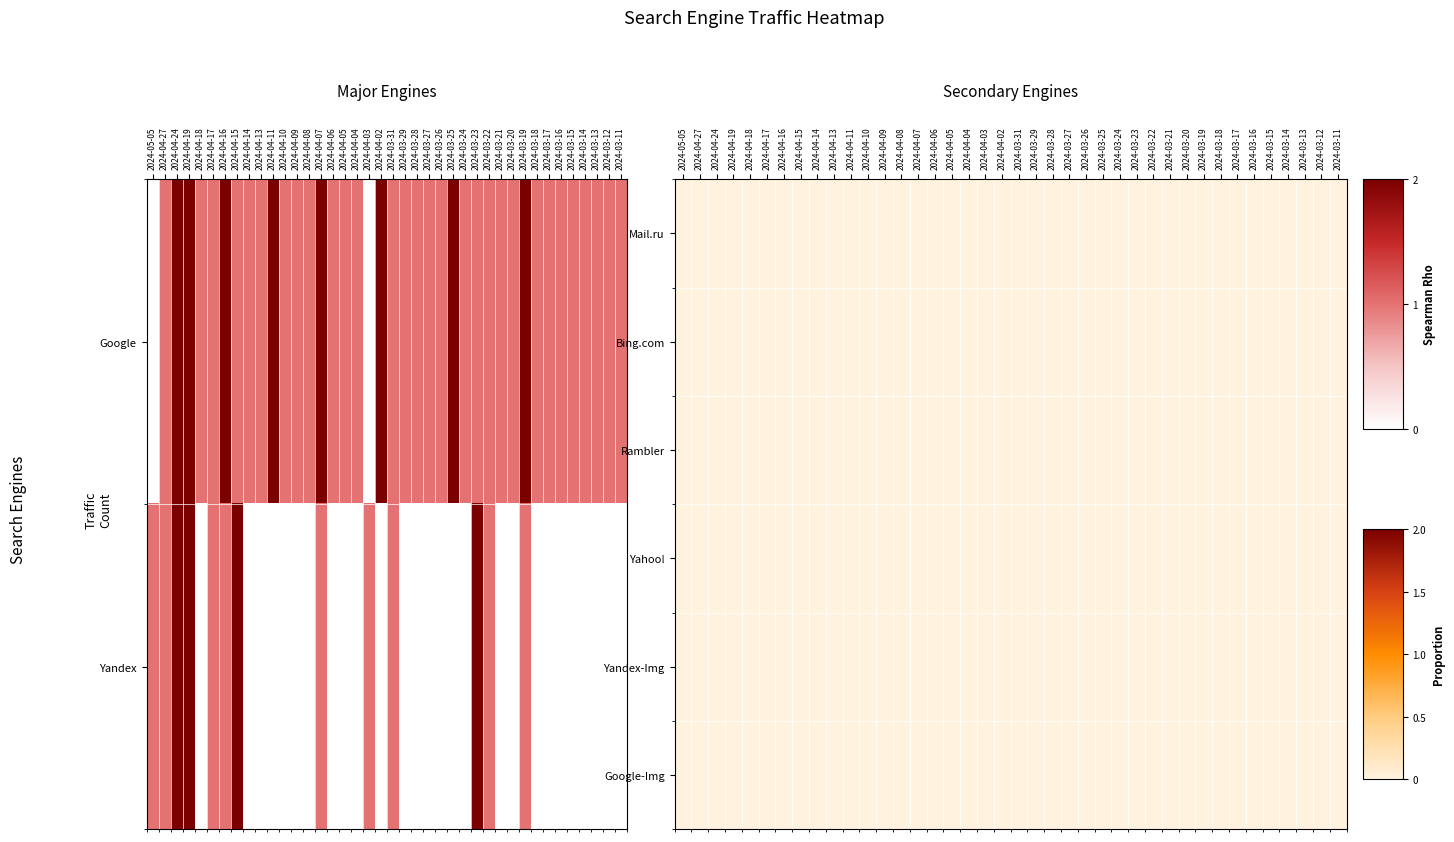

What is the total value across all series at 2024-03-28?

1